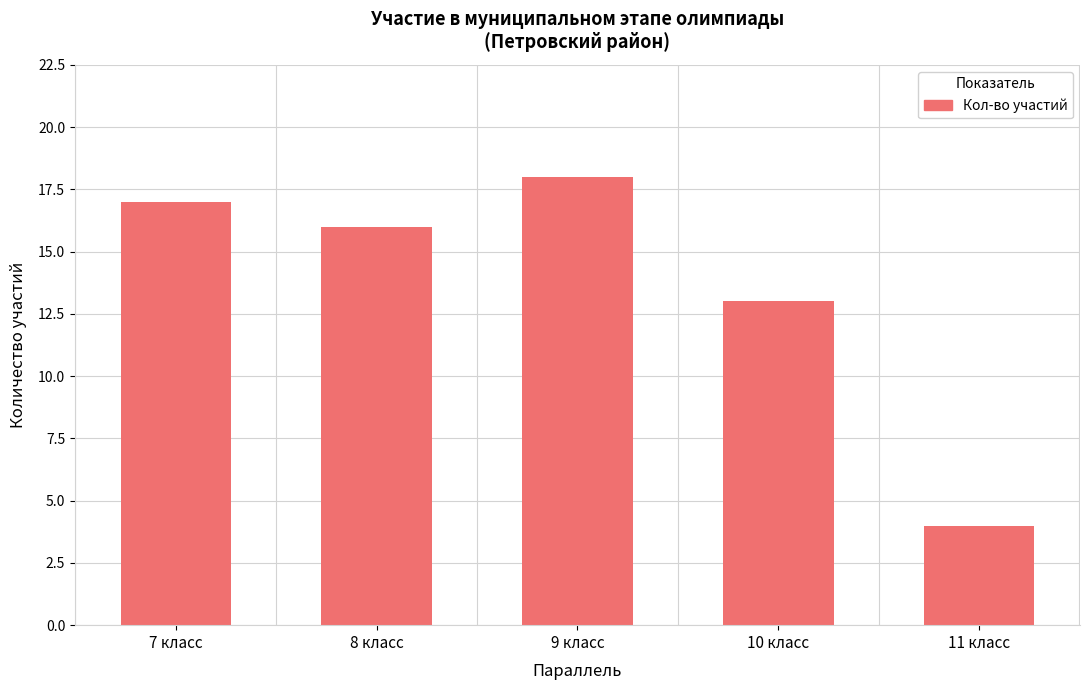

What is the average value?

14